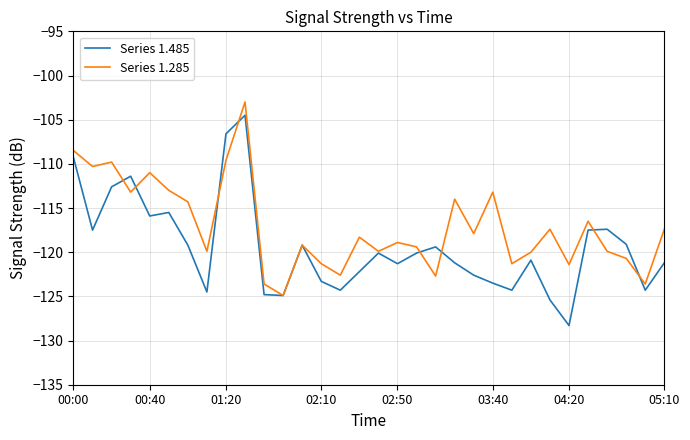

Which series has the largest total across all categories?

Series 1.285